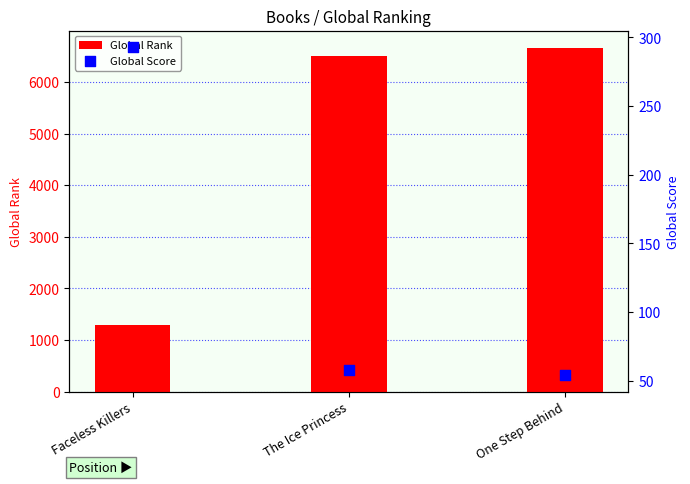

Which series has the largest total across all categories?

Global Rank